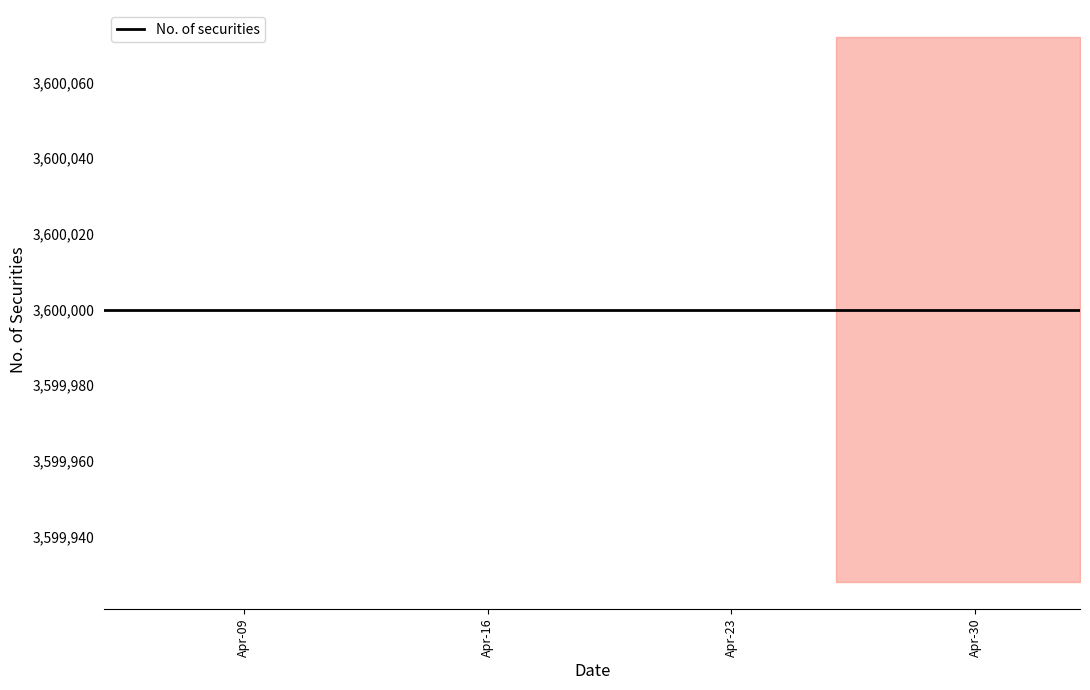

Which series has the largest range (max minus min)?

No. of securities